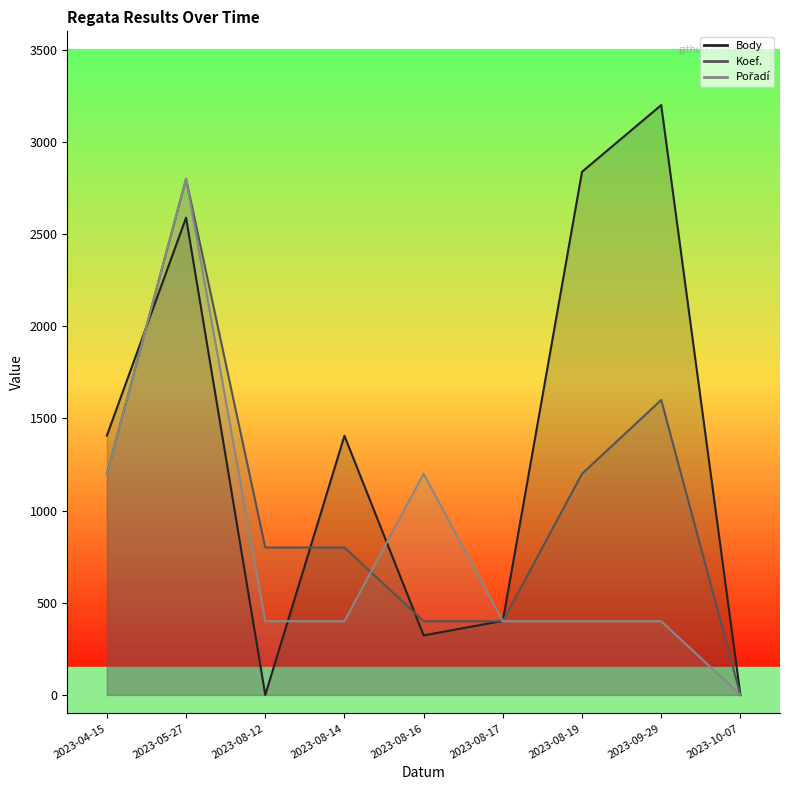

In Pořadí, how many points are higher than both neighbors (excluding endpoints)?

2